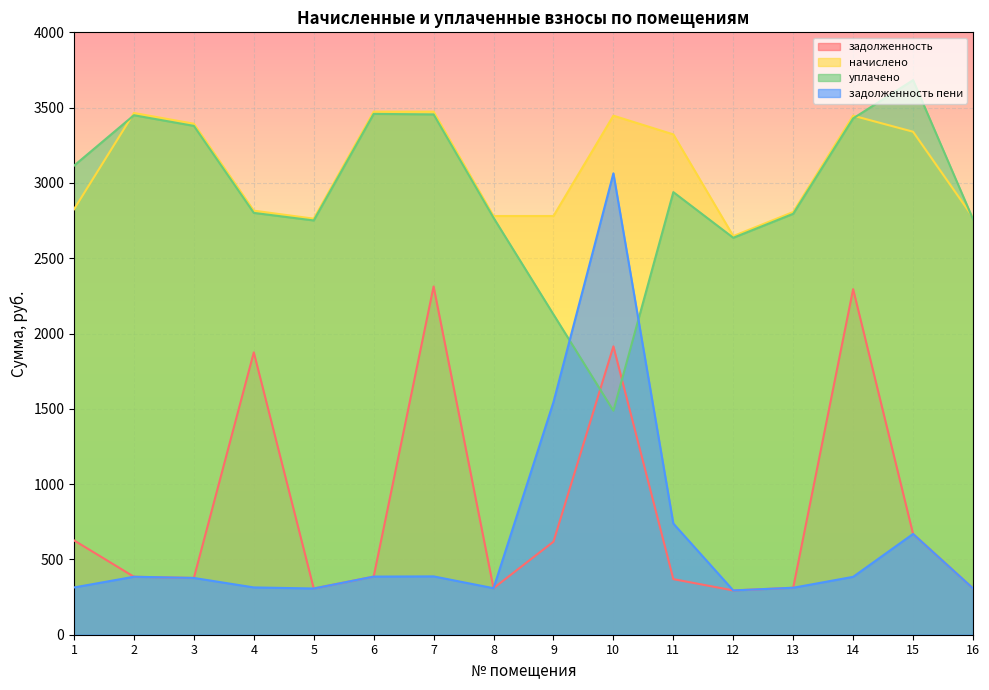

What are all the series names shown in the legend?

задолженность, начислено, уплачено, задолженность пени